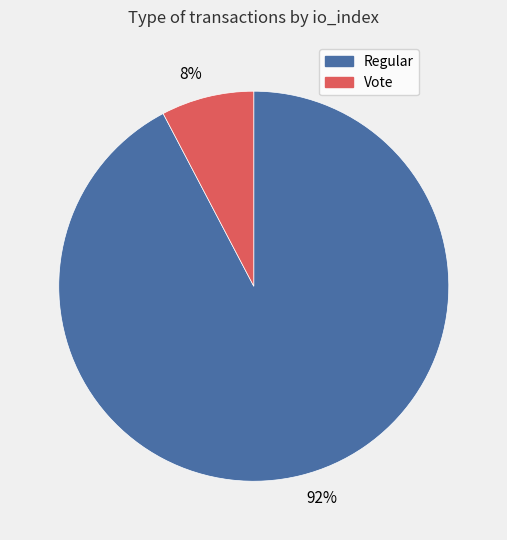

True or false: Regular accounts for 92% of the total.

True